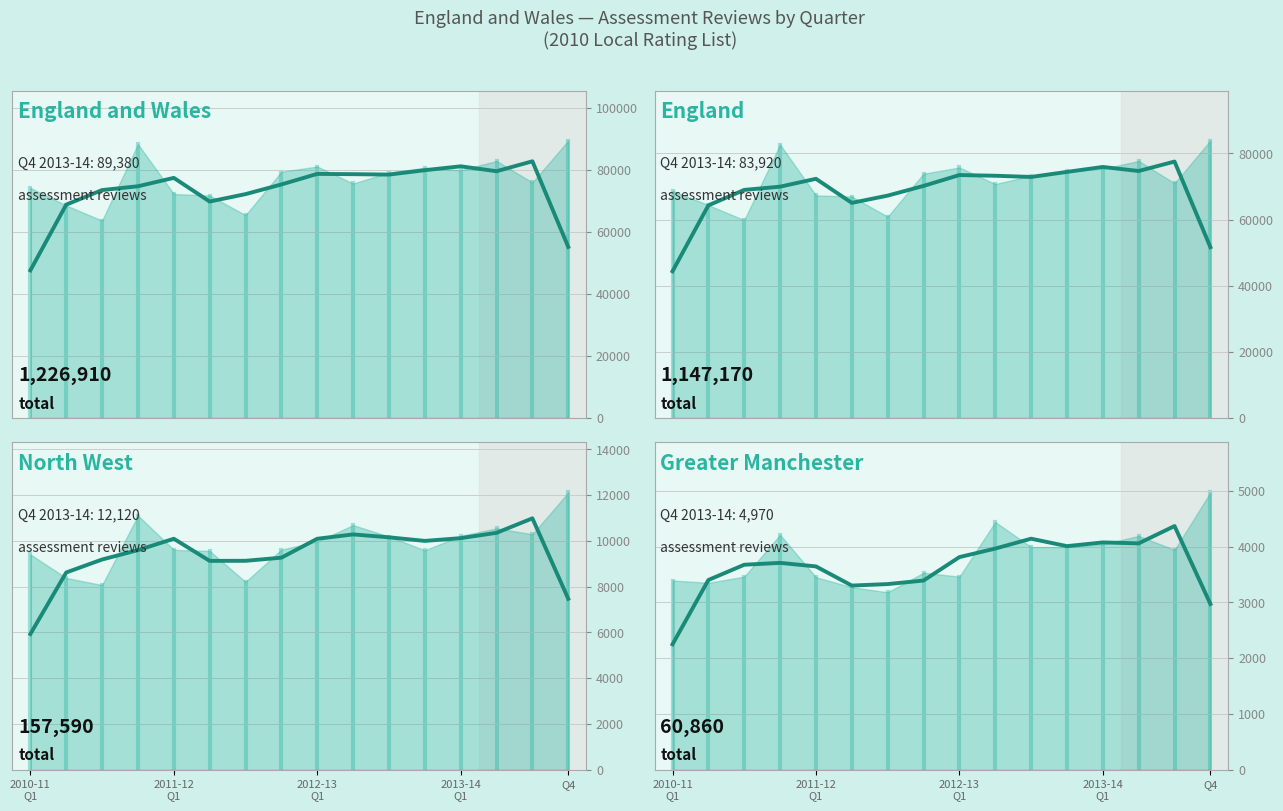

True or false: ENGLAND AND WALES (smoothed) has a value of 48248.1 at 2012-13
Q1.

False